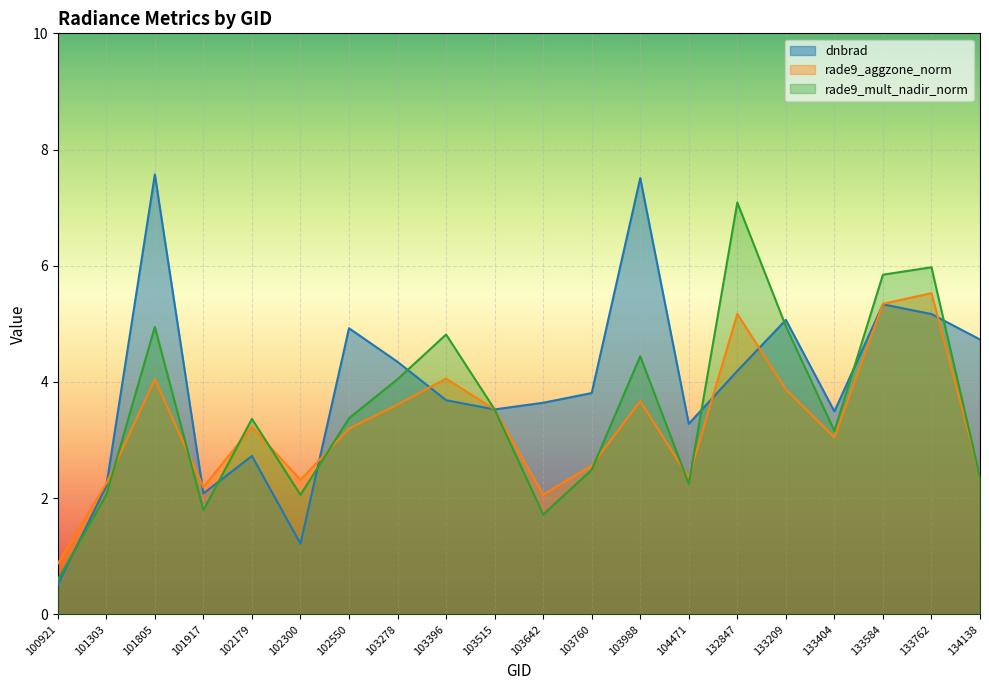

Reading right to left, what are all the values shown in this chart?

dnbrad: 4.7	5.2	5.3	3.5	5.1	4.2	3.3	7.5	3.8	3.6	3.5	3.7	4.3	4.9	1.2	2.7	2.1	7.6	2.2	0.5
rade9_aggzone_norm: 2.4	5.5	5.3	3.0	3.9	5.2	2.4	3.7	2.6	2.1	3.5	4.1	3.6	3.2	2.3	3.2	2.2	4.0	2.3	0.9
rade9_mult_nadir_norm: 2.4	6.0	5.8	3.2	5.0	7.1	2.2	4.4	2.5	1.7	3.5	4.8	4.0	3.4	2.1	3.4	1.8	4.9	2.1	0.6